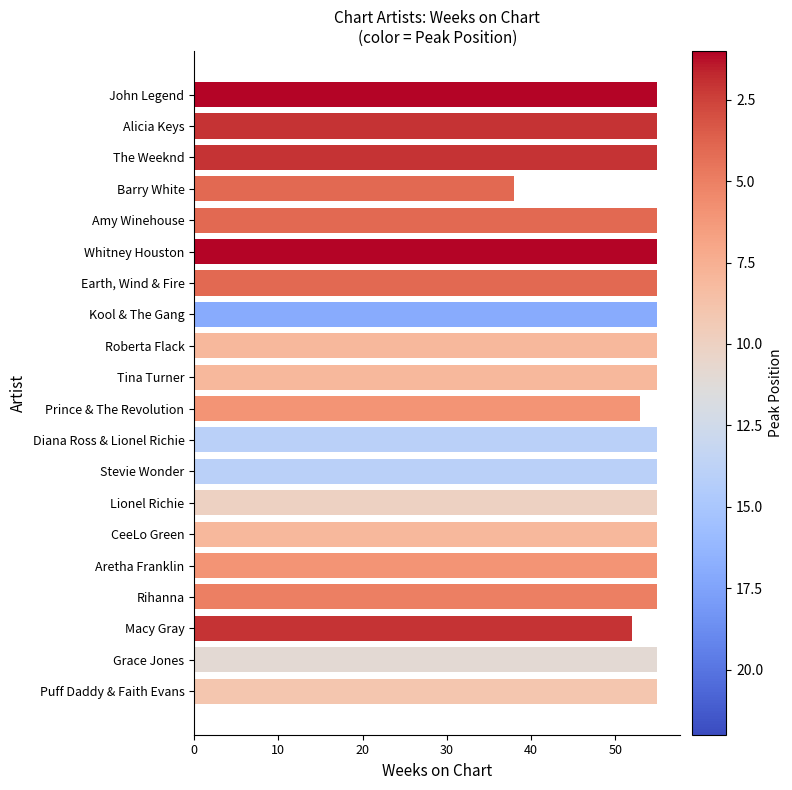

True or false: the data shows 55 at John Legend.

True